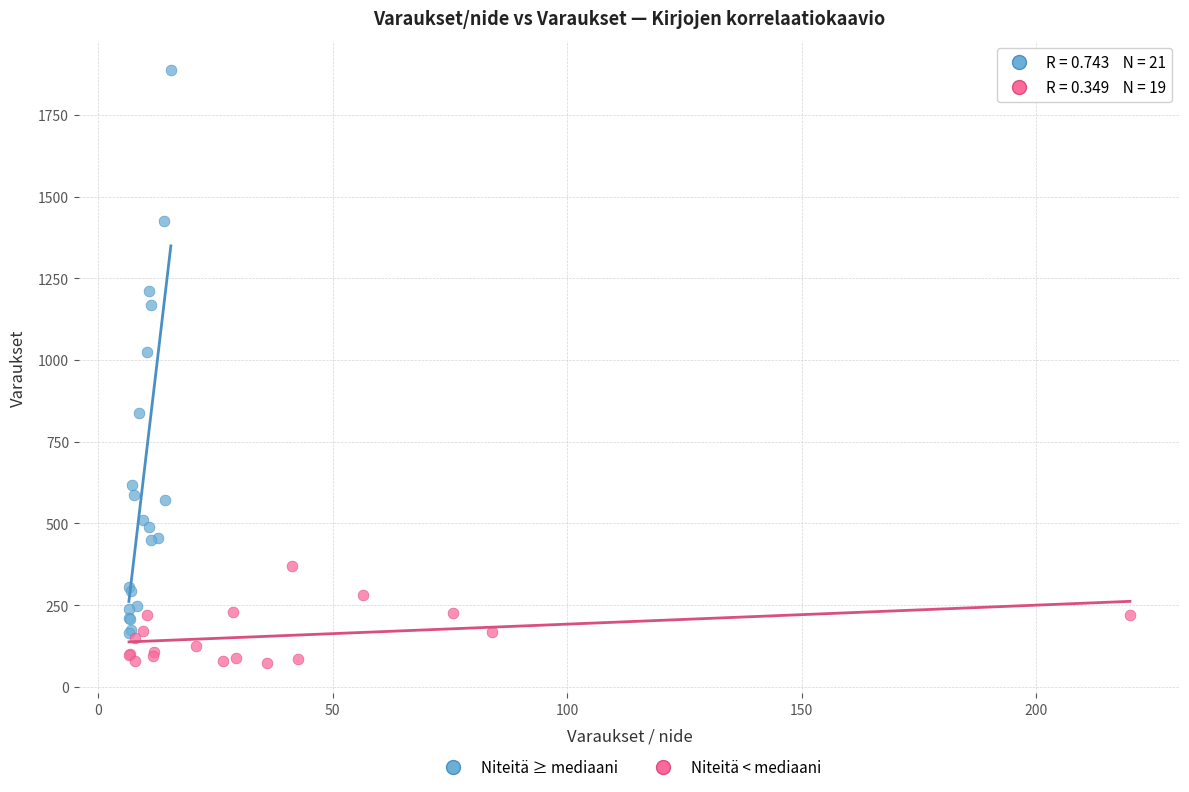

Which series contains the lowest Y value?

Niteitä < mediaani